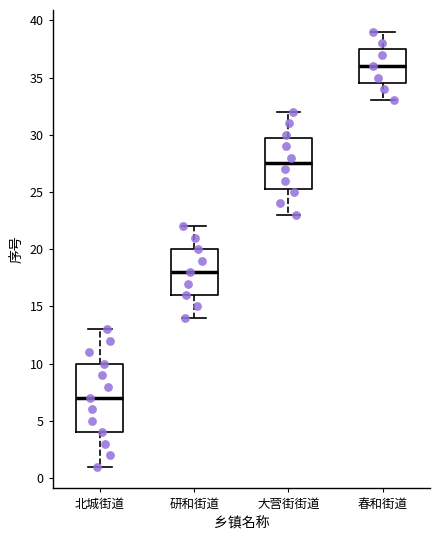

Where is the lower edge of the box for 春和街道 on the y-axis? The values are not printed on the chart, so give them approximately, as read against the axis.

34.5